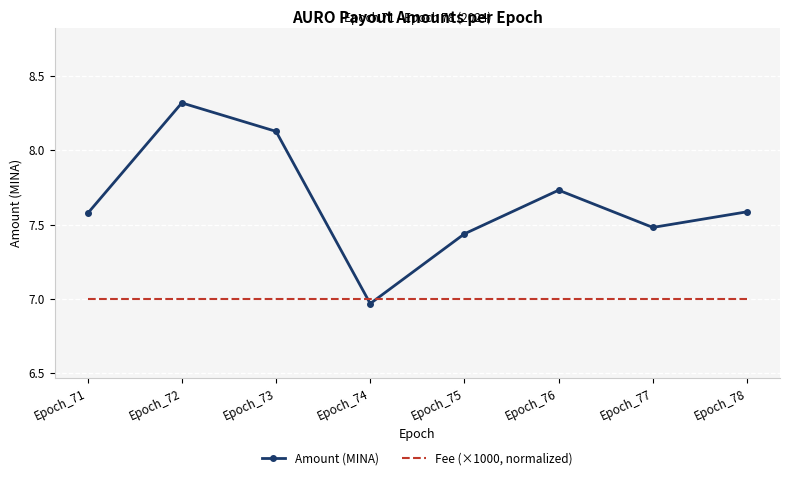

Which category has the lowest value in the Amount (MINA) series?

Epoch_74